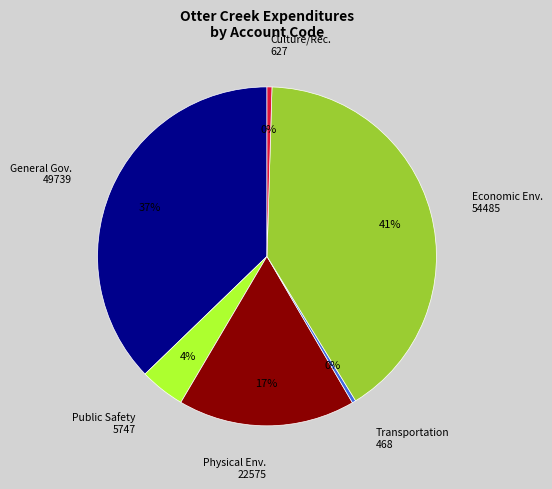

To the nearest percent, what percentage of the pie is Public Safety 5747?

4%